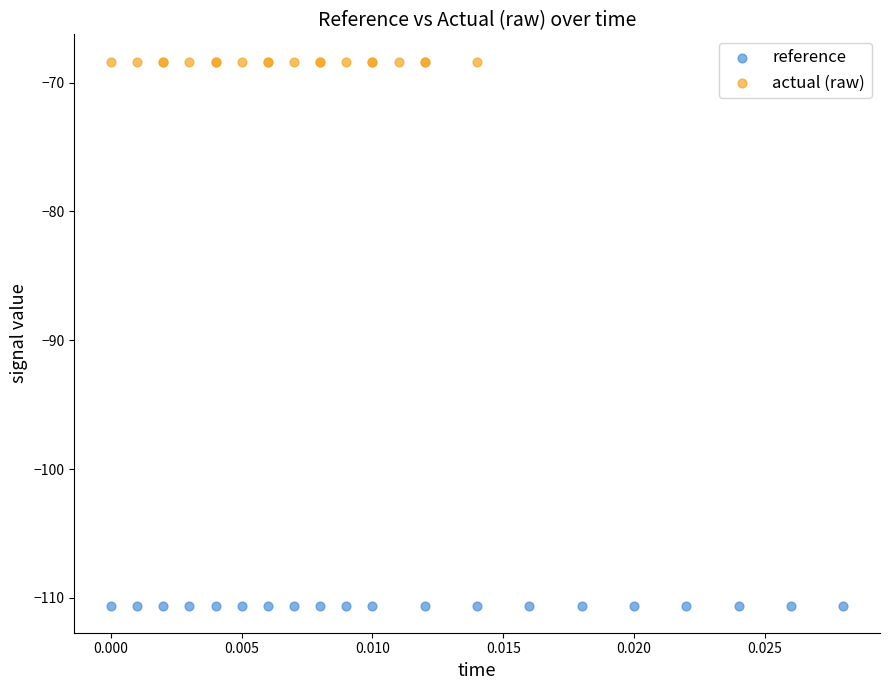

Which series reaches the maximum Y coordinate?

actual (raw)